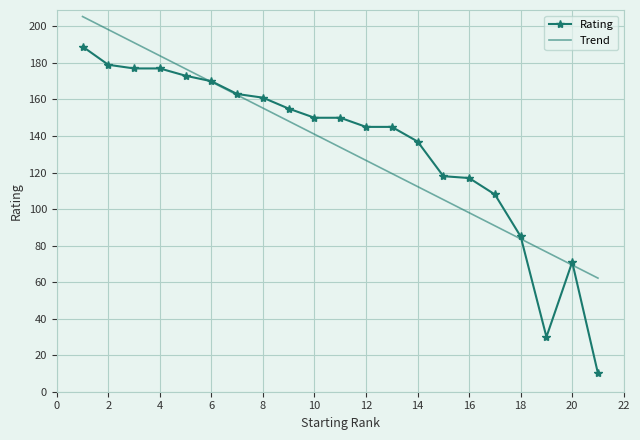

What is the sum of all Trend values?

2810.0